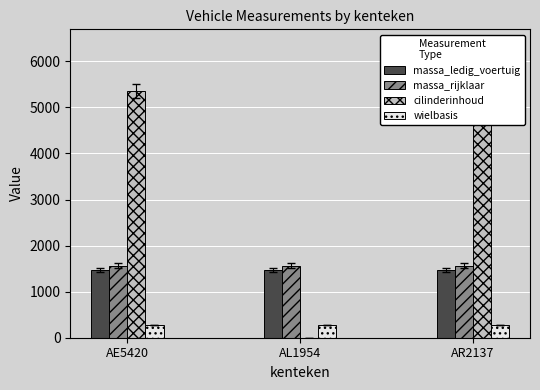

How many groups of bars are there?

3